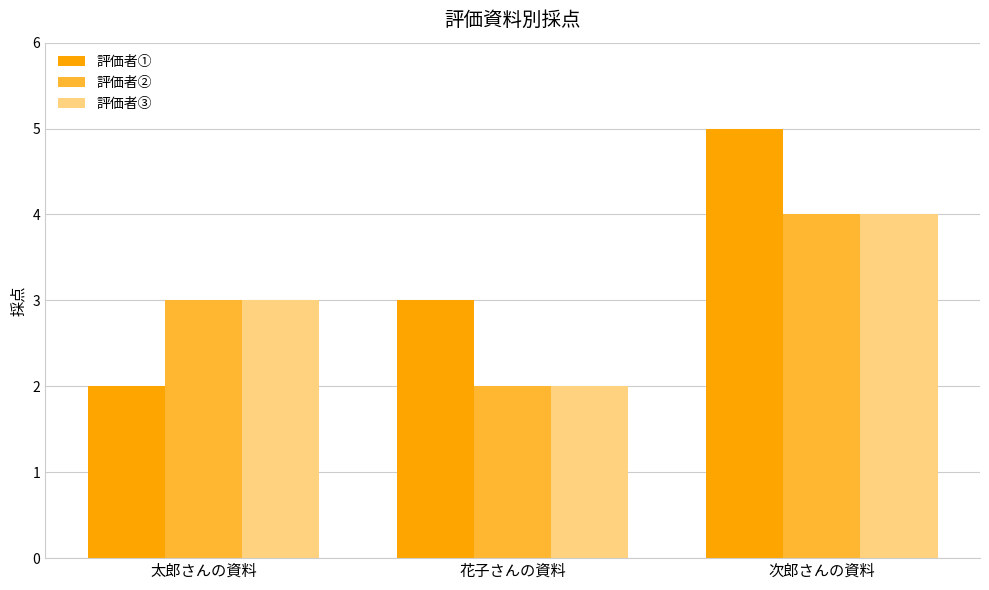

Rank the categories by 評価者② value from lowest to highest.

花子さんの資料, 太郎さんの資料, 次郎さんの資料